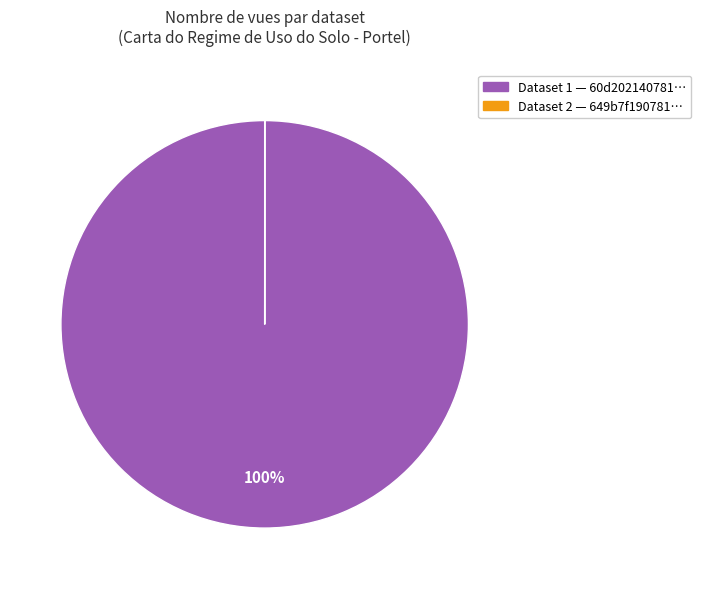

Is there a majority slice in this chart?

Yes